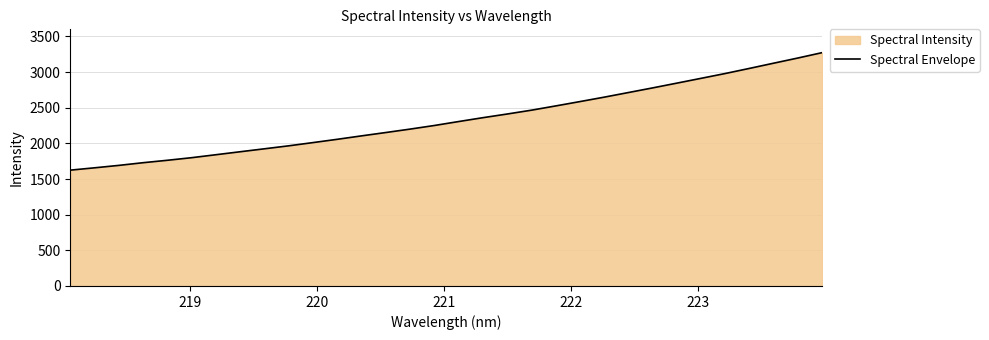

What is the maximum value shown in the chart?

3273.1